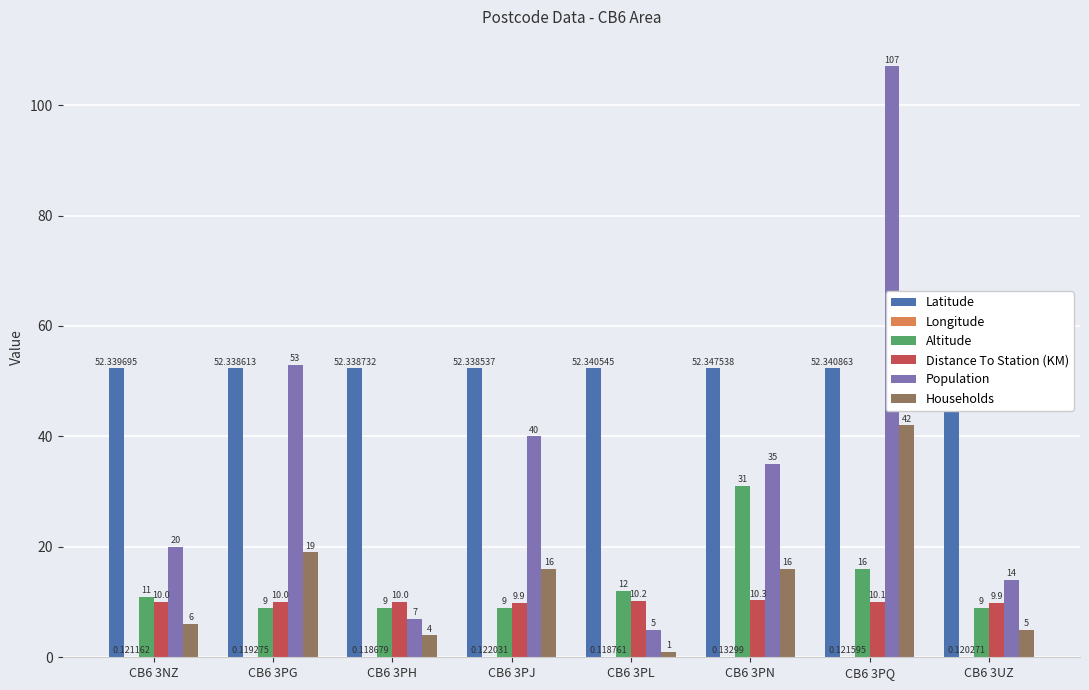

What is the maximum value shown in the chart?

107.0